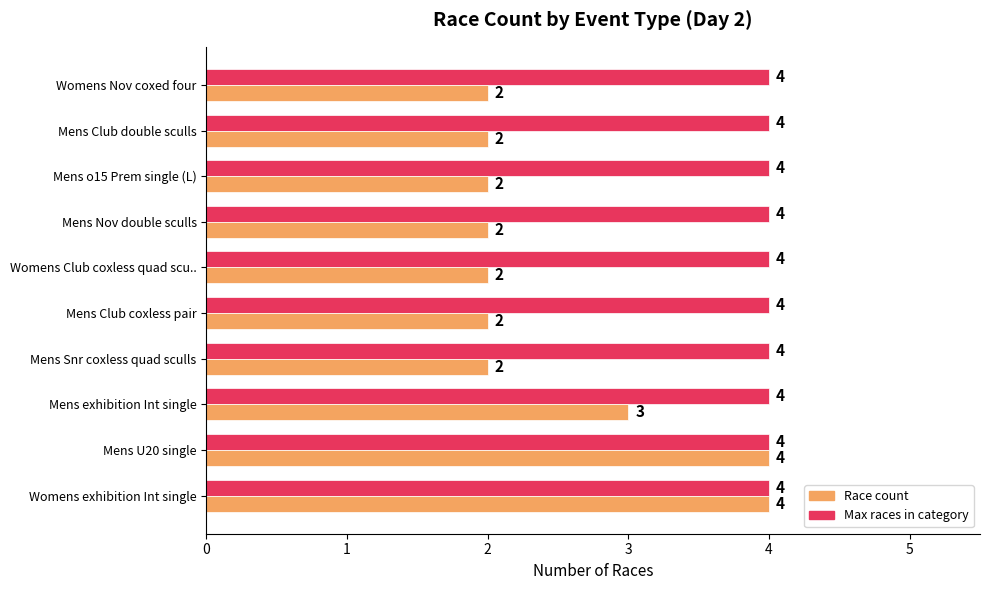

What is the total value across all series at Mens o15 Prem single (L)?

6